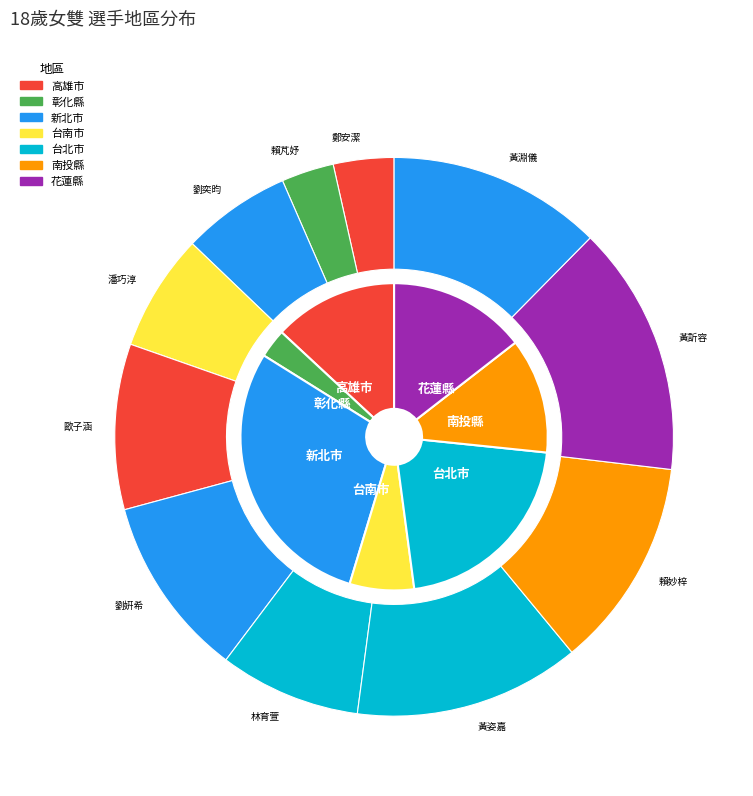

Count the number of slices in the pie.

11